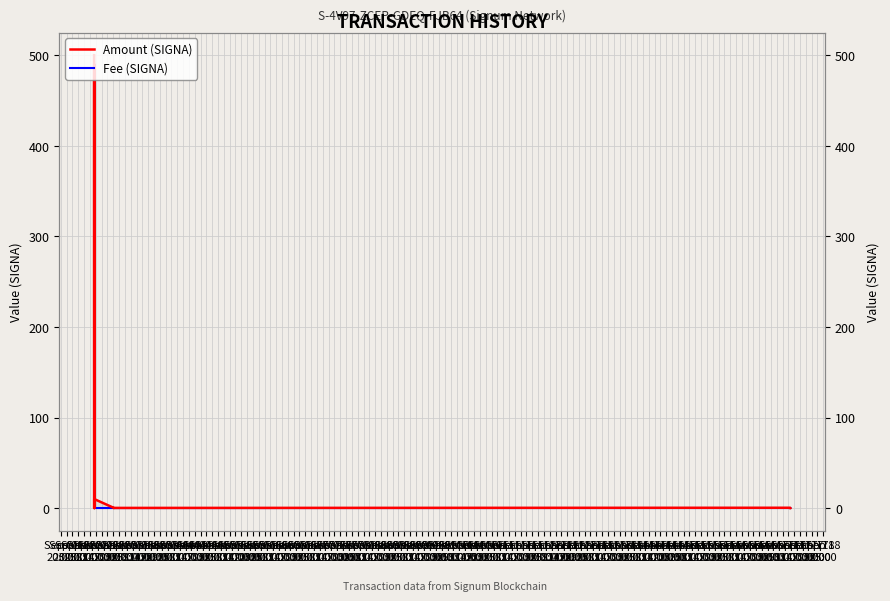

True or false: Fee (SIGNA) has more than 0 points higher than both neighbors.

True